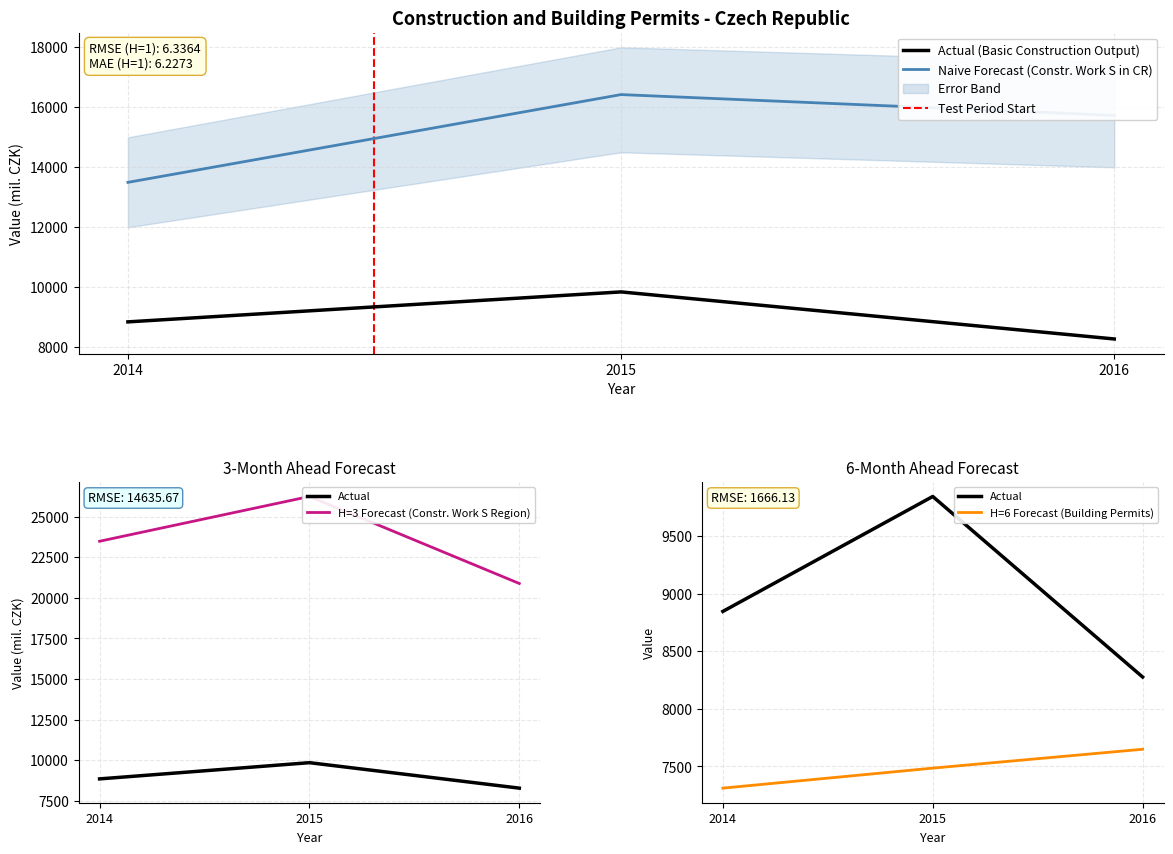

Is it true that Actual (Basic Construction Output) equals 6092 at 2014?

False